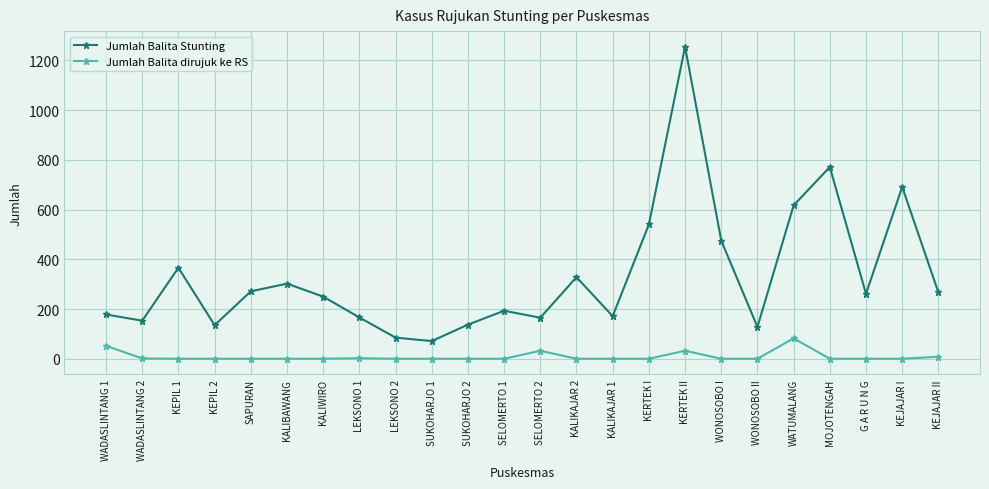

Count the number of data series in this chart.

2